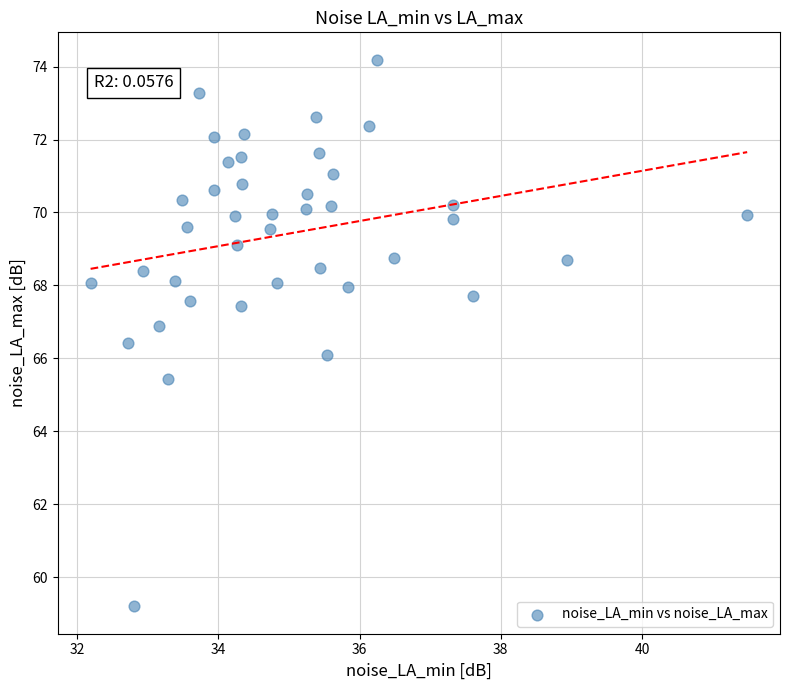

What is the range of X values (max minus min)?

9.3